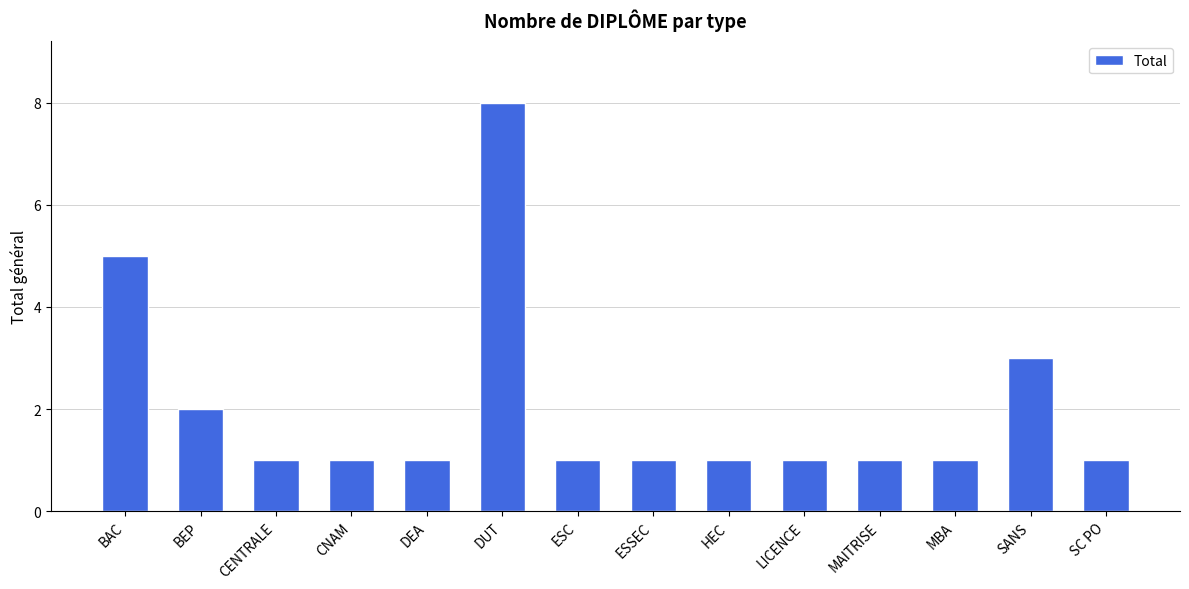

Approximately how many times larger is the value at SC PO compared to SANS?

0.3